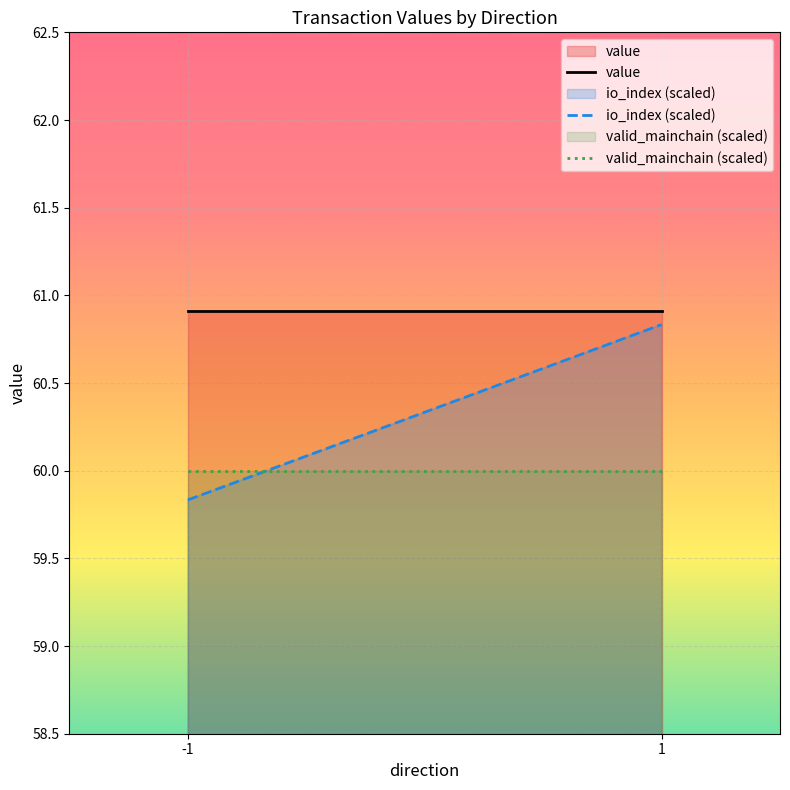

The value of valid_mainchain (scaled) at 1 is 80.7. True or false?

False